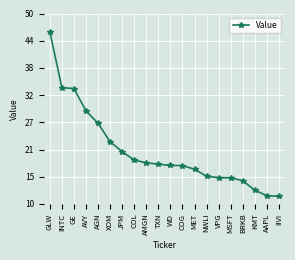

What is the difference between the values at AMGN and AGN?

8297000